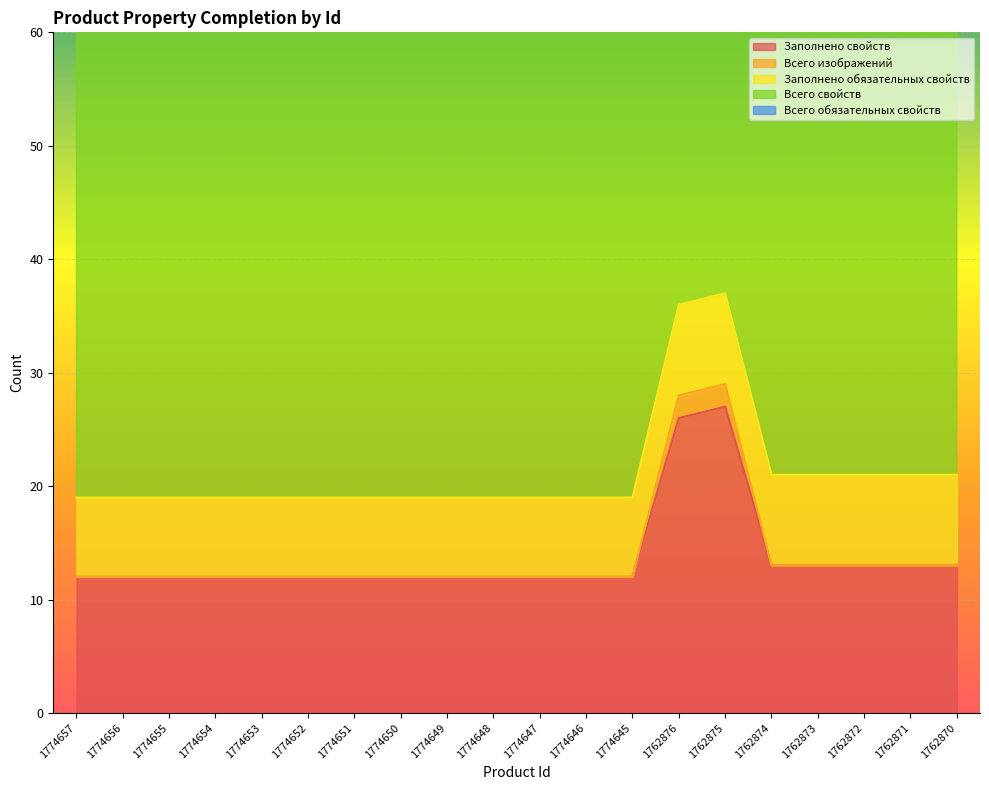

Which series has the largest total across all categories?

Всего свойств